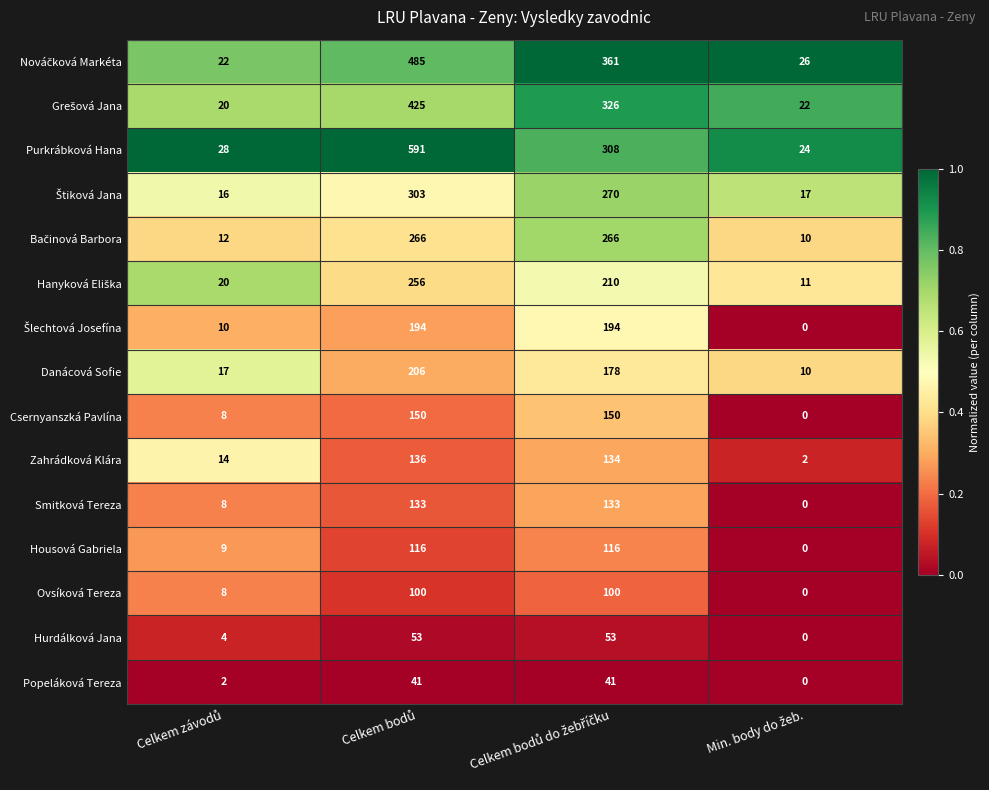

What is the sum of all Popeláková Tereza values?

84